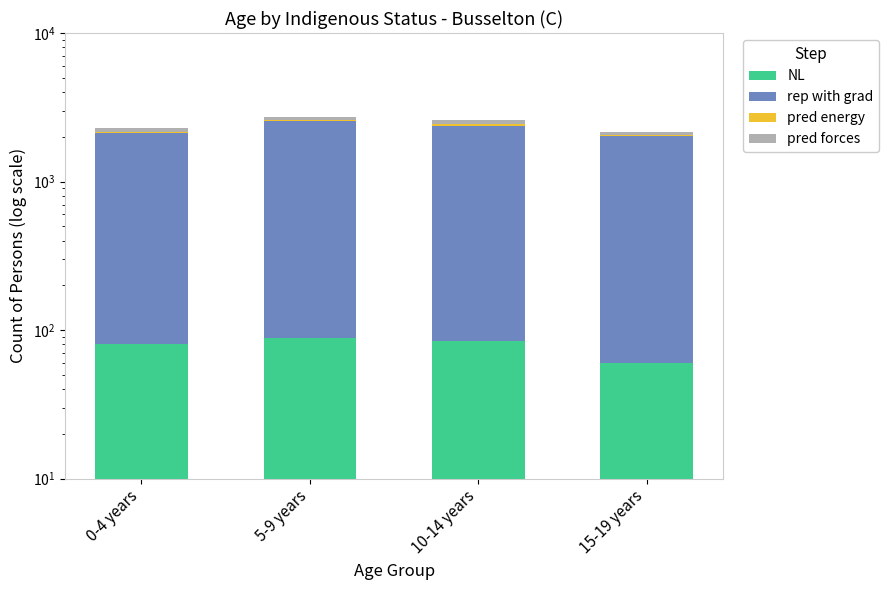

Reading right to left, extract all data points from this chart.

NL: 60	84	89	81
rep with grad: 1957	2294	2453	2025
pred energy: 27	45	50	43
pred forces: 113	162	144	134